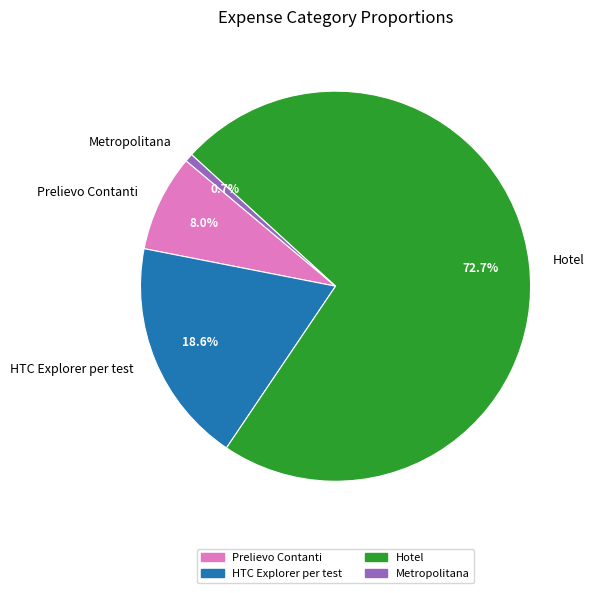

To the nearest percent, what is the difference between the largest and smallest slice percentages?

72%